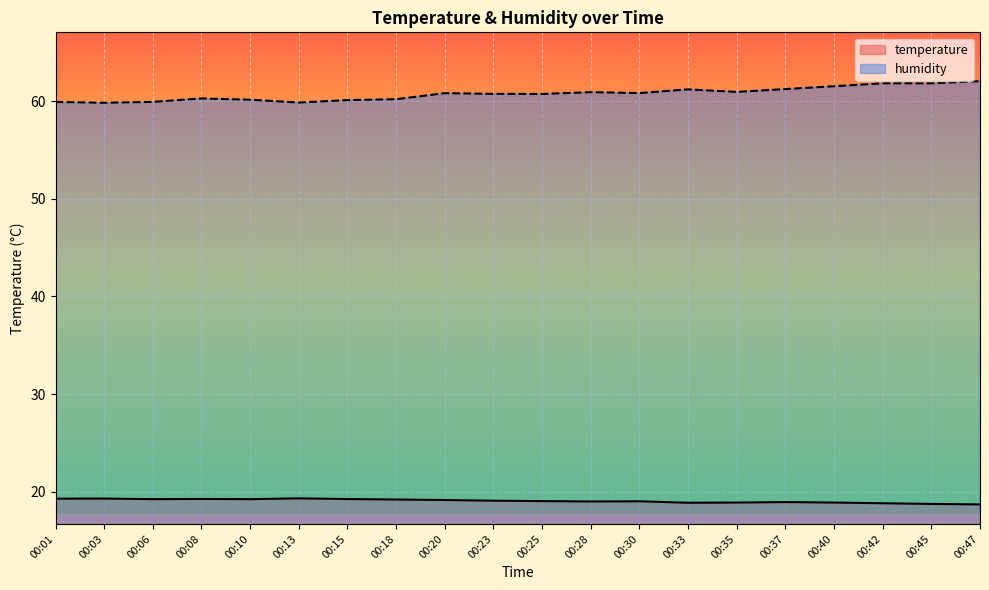

What are all the series names shown in the legend?

temperature, humidity